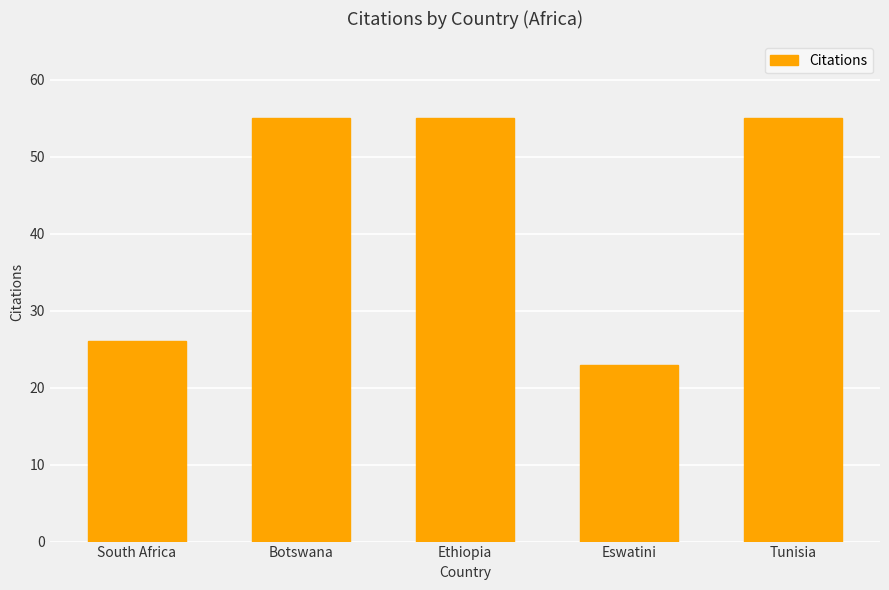

At which category does the chart reach its minimum across all series?

Eswatini